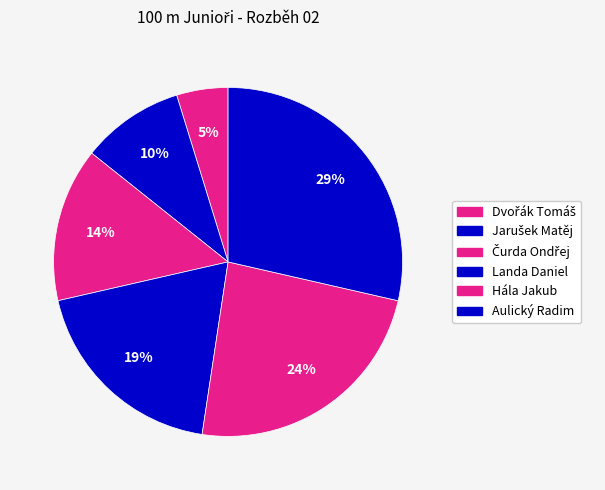

To the nearest percent, what portion does Jarušek Matěj represent?

10%